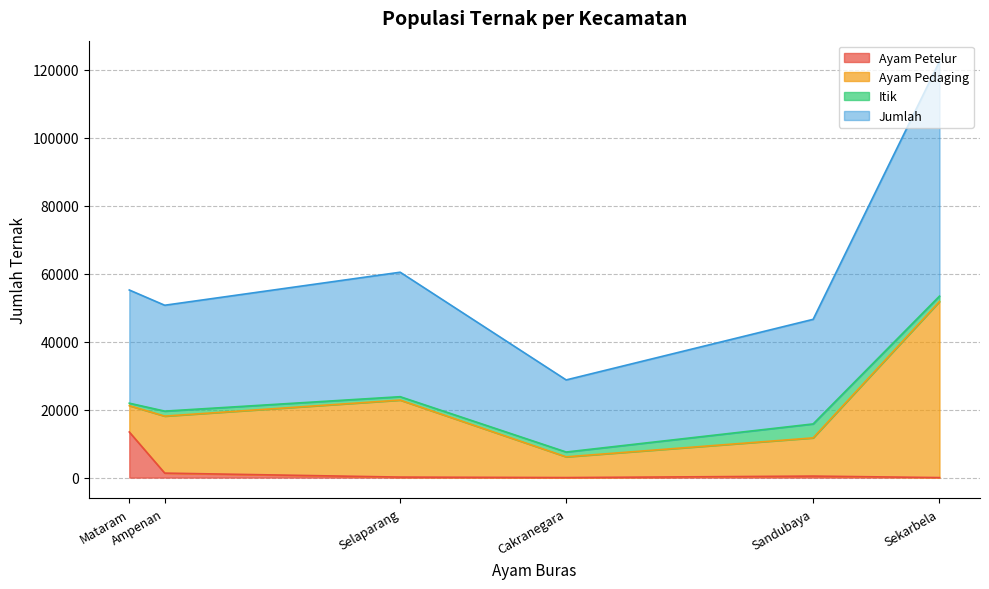

Reading right to left, what are all the values shown in this chart?

Ayam Petelur: Sandubaya=442	Cakranegara=6	Selaparang=150	Mataram=13415	Sekarbela=0	Ampenan=1319
Ayam Pedaging: Sandubaya=11240	Cakranegara=6100	Selaparang=22650	Mataram=7752	Sekarbela=51800	Ampenan=16765
Itik: Sandubaya=4107	Cakranegara=1416	Selaparang=997	Mataram=723	Sekarbela=1586	Ampenan=1470
Jumlah: Sandubaya=30768	Cakranegara=21211	Selaparang=36619	Mataram=33297	Sekarbela=69025	Ampenan=31146